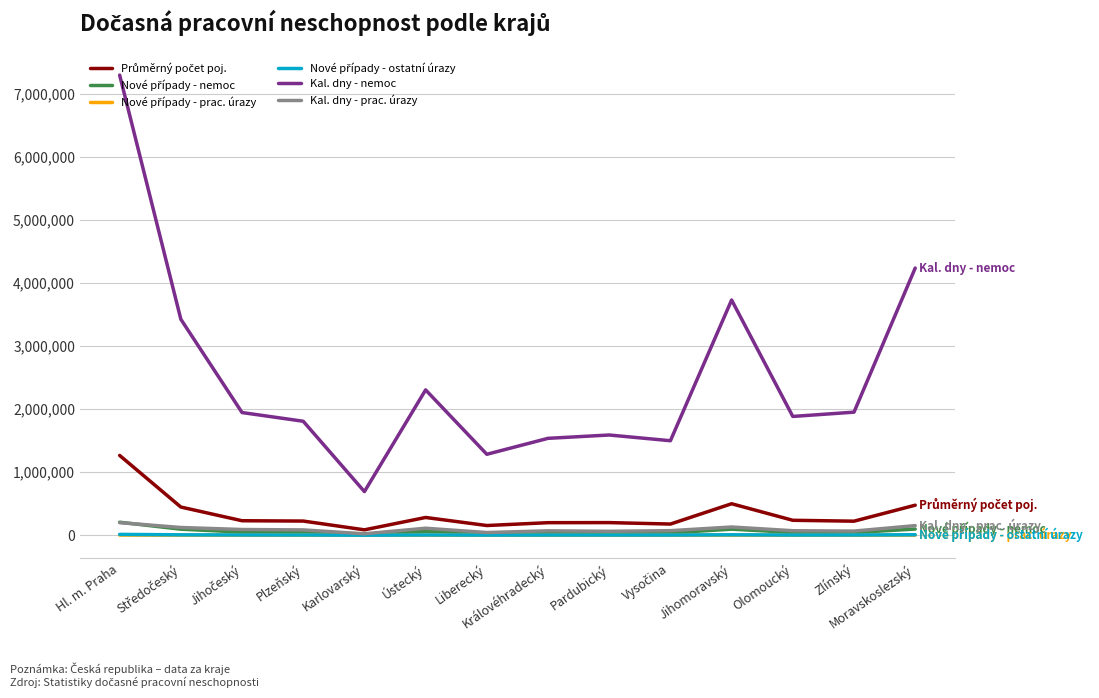

Which series has the largest total across all categories?

Kal. dny - nemoc